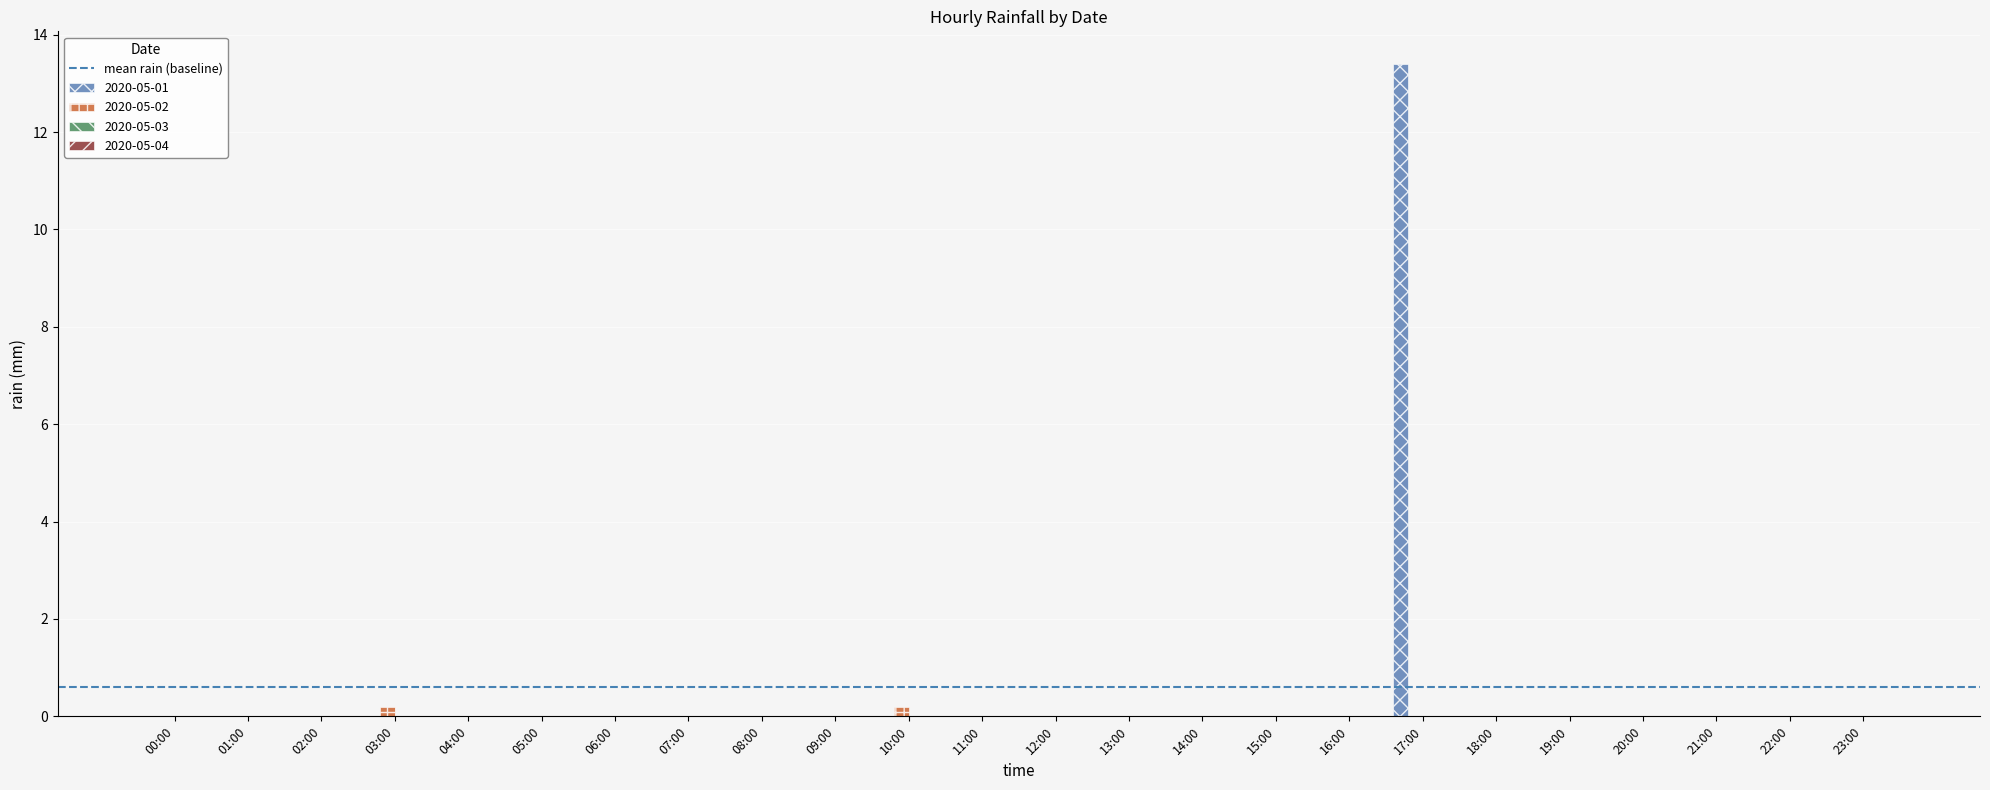

What is the maximum value for 2020-05-02?

0.2